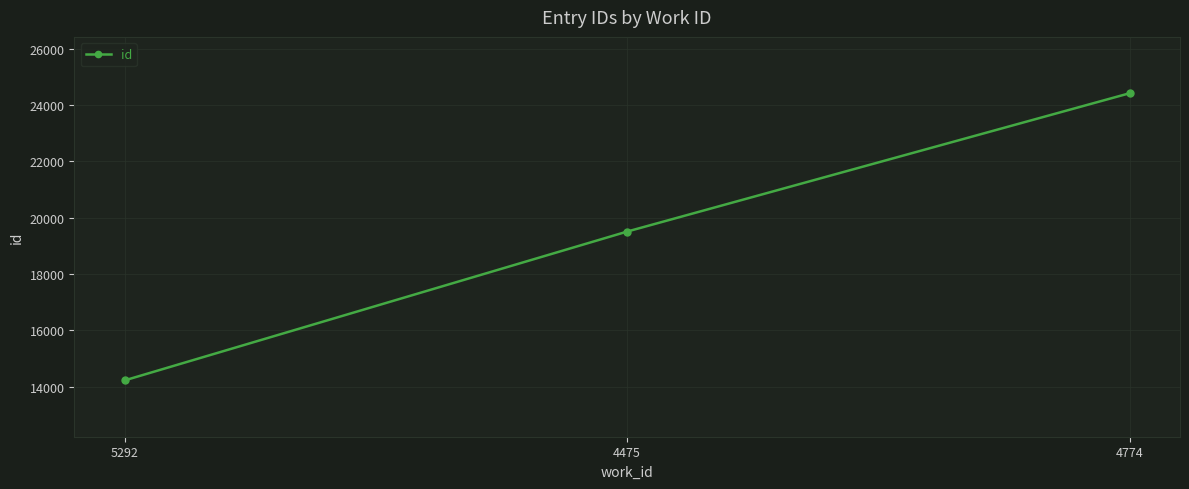

The chart shows a value of 14218 at 5292. True or false?

True